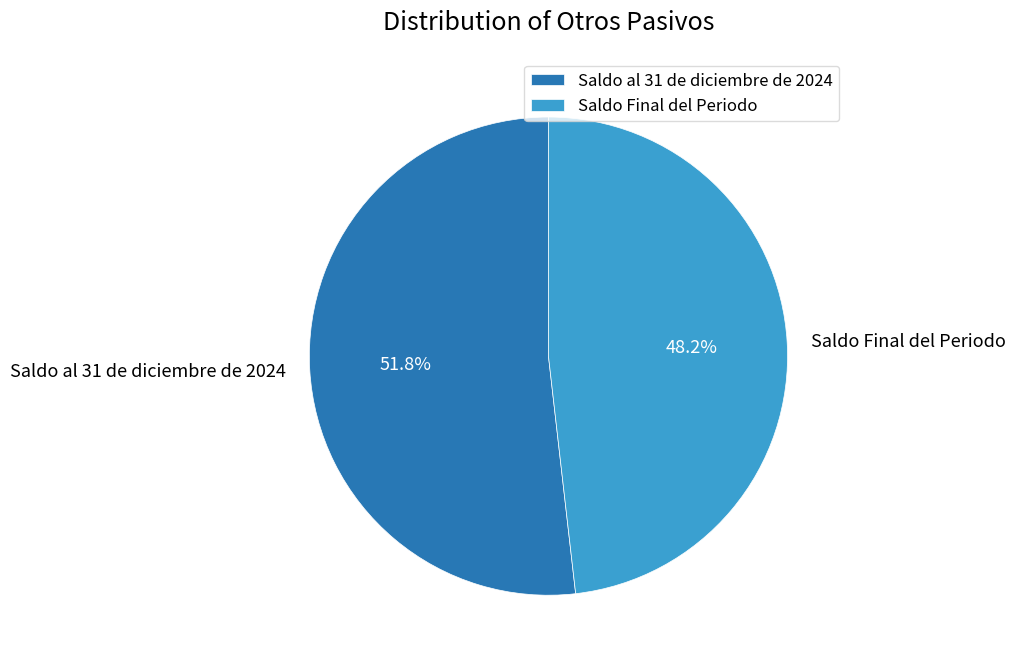

What portion of the pie excludes Saldo al 31 de diciembre de 2024?

48.2%